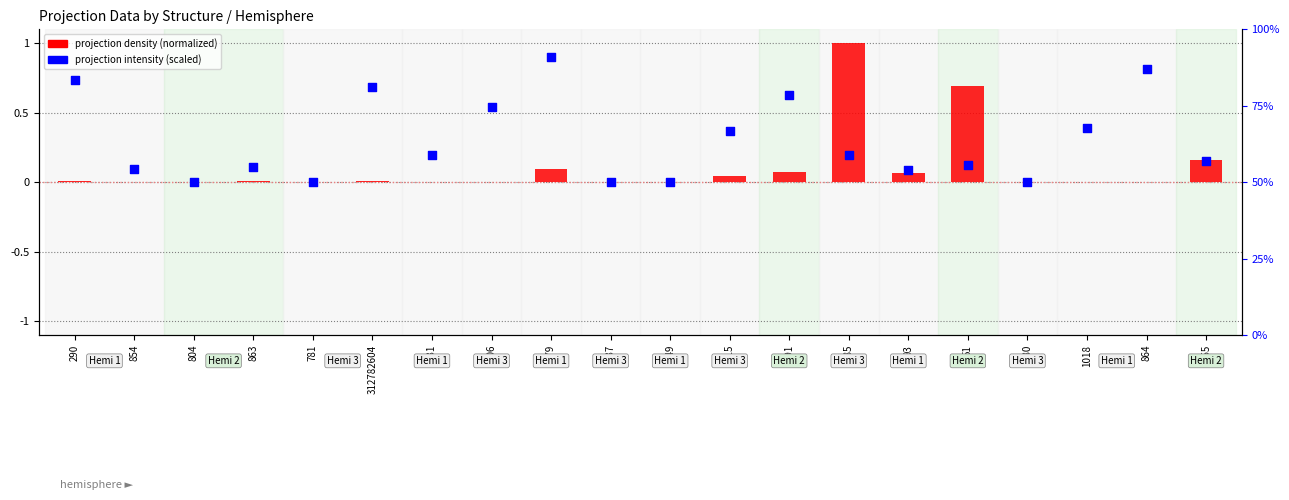

Which series has the largest total across all categories?

projection intensity (scaled)